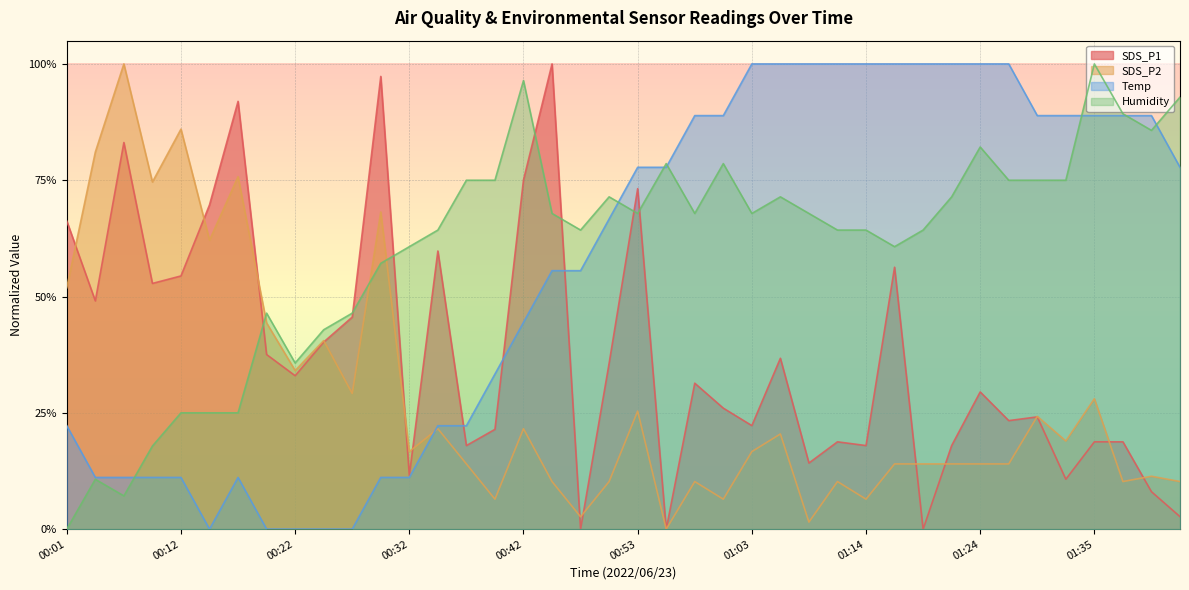

Rank the categories by Temp value from highest to lowest.

01:03, 01:06, 01:09, 01:11, 01:14, 01:17, 01:19, 01:22, 01:24, 01:27, 00:58, 01:01, 01:30, 01:32, 01:35, 01:37, 01:40, 00:53, 00:55, 01:43, 00:50, 00:45, 00:47, 00:42, 00:40, 00:01, 00:35, 00:37, 00:04, 00:07, 00:09, 00:12, 00:17, 00:30, 00:32, 00:14, 00:19, 00:22, 00:24, 00:27